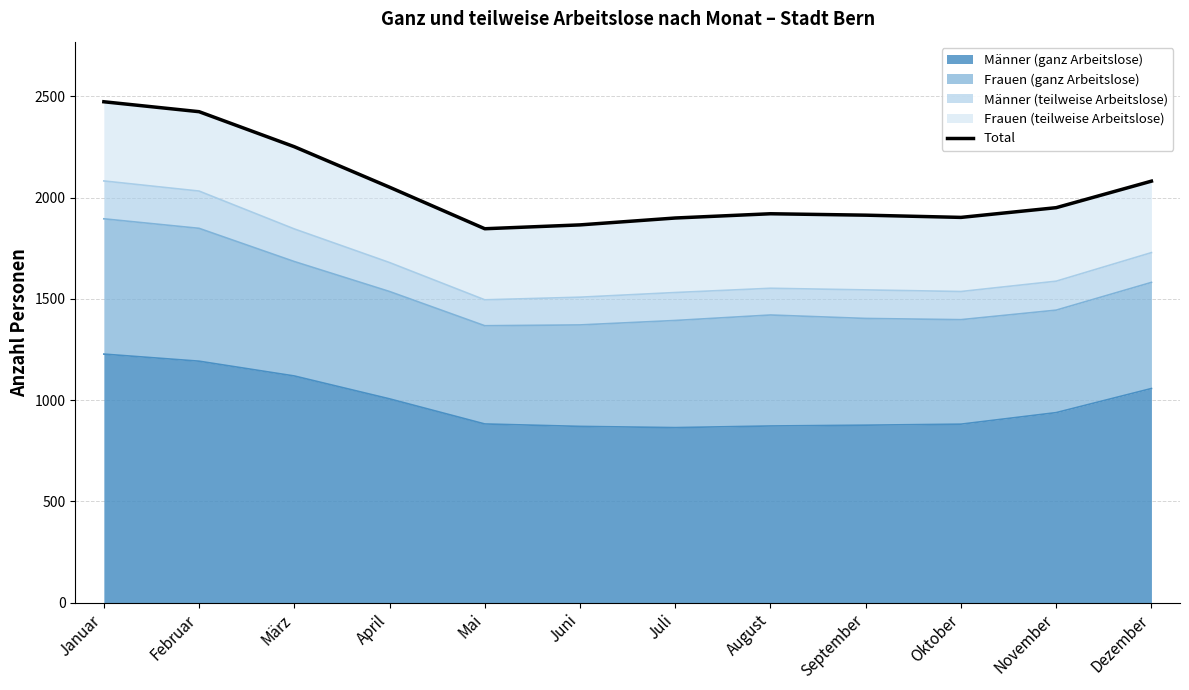

What is the difference between the maximum and minimum values?

627